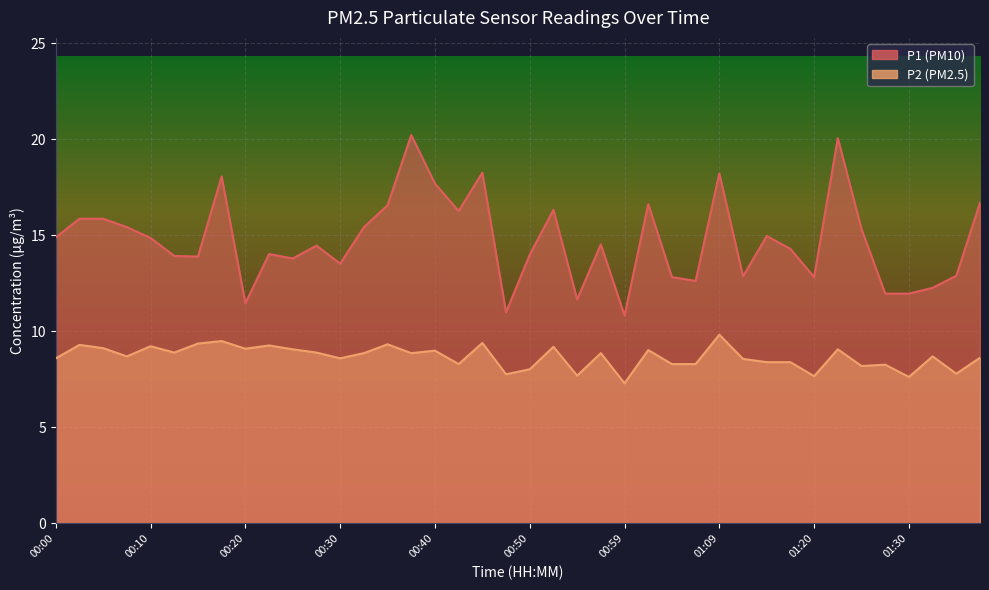

True or false: P2 and P1 cross at least once.

False